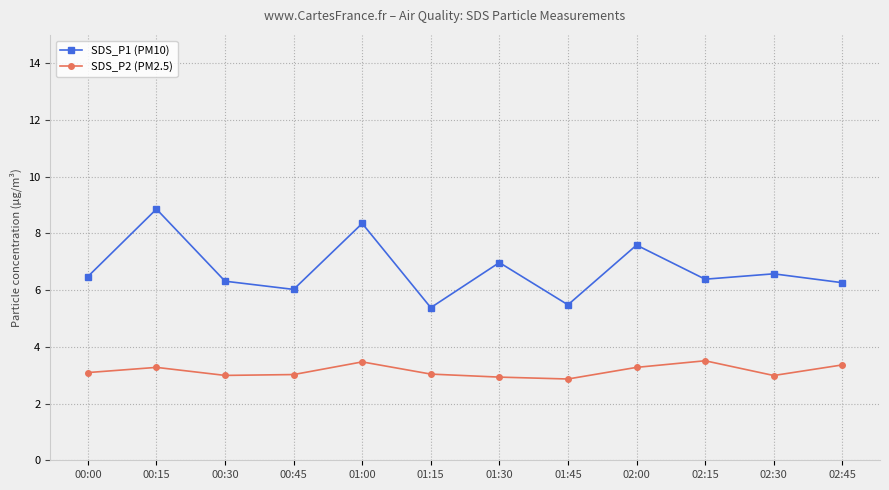

What is the total value across all series at 00:00?

9.6